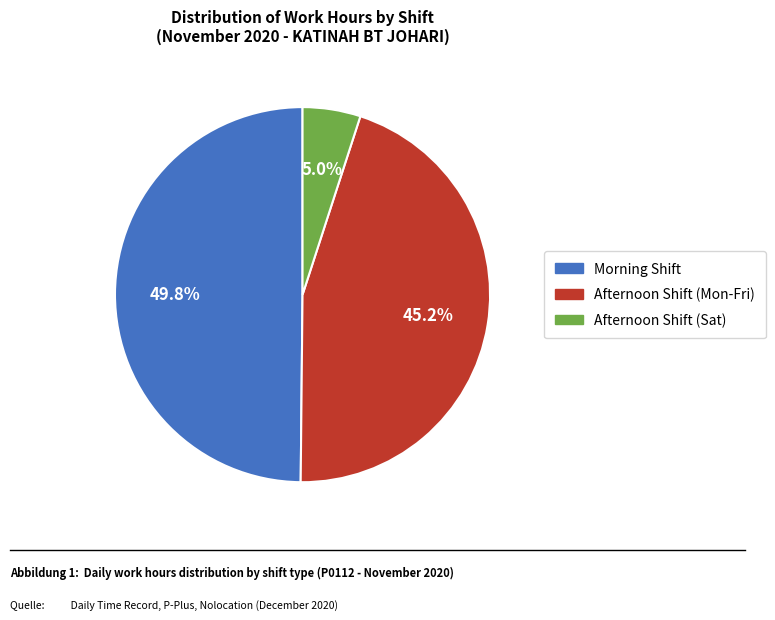

Is there any slice that represents more than half of the pie?

No